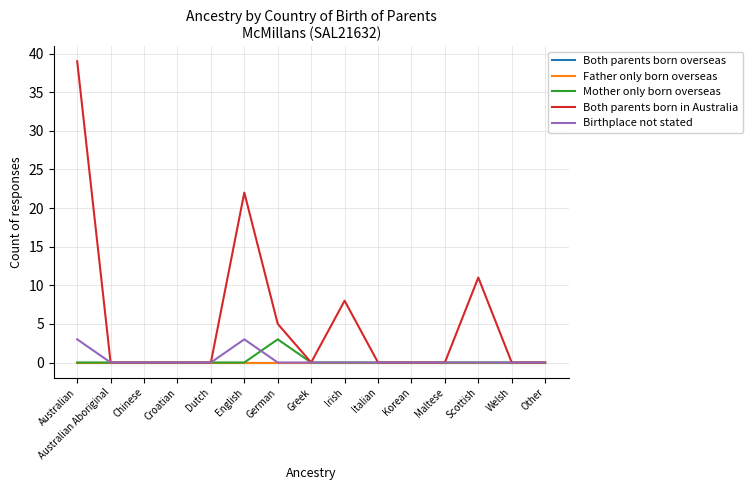

What is the label of the 13th point from the right?

Chinese